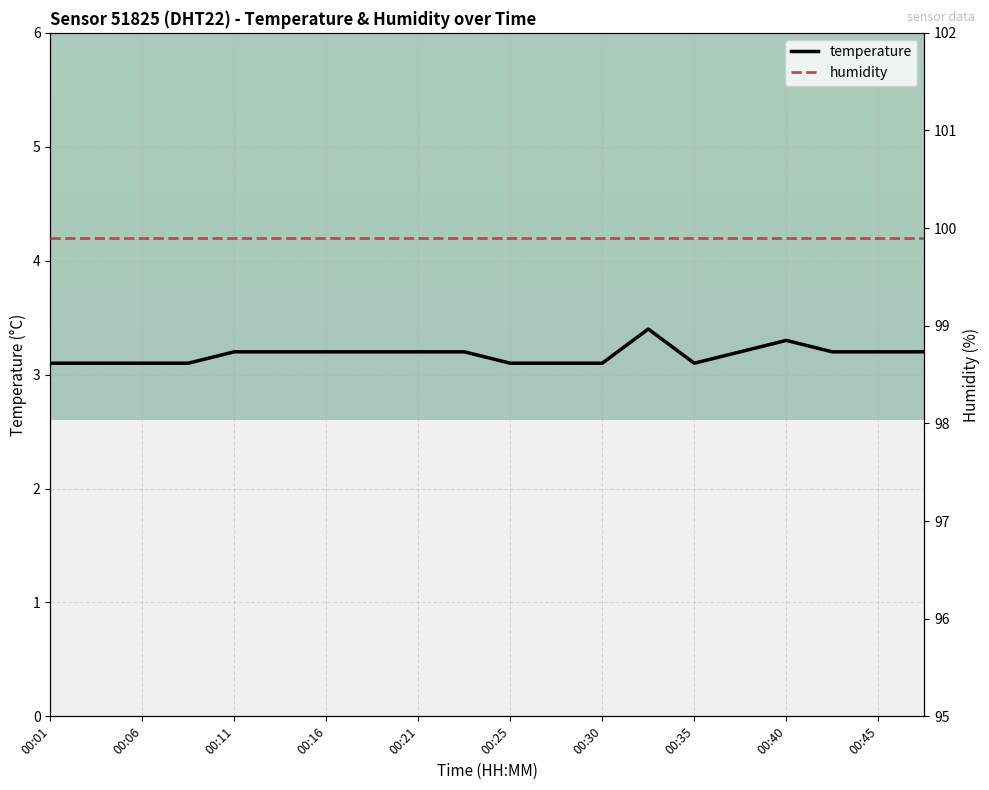

Is it true that temperature equals 1.4 at 00:01?

False